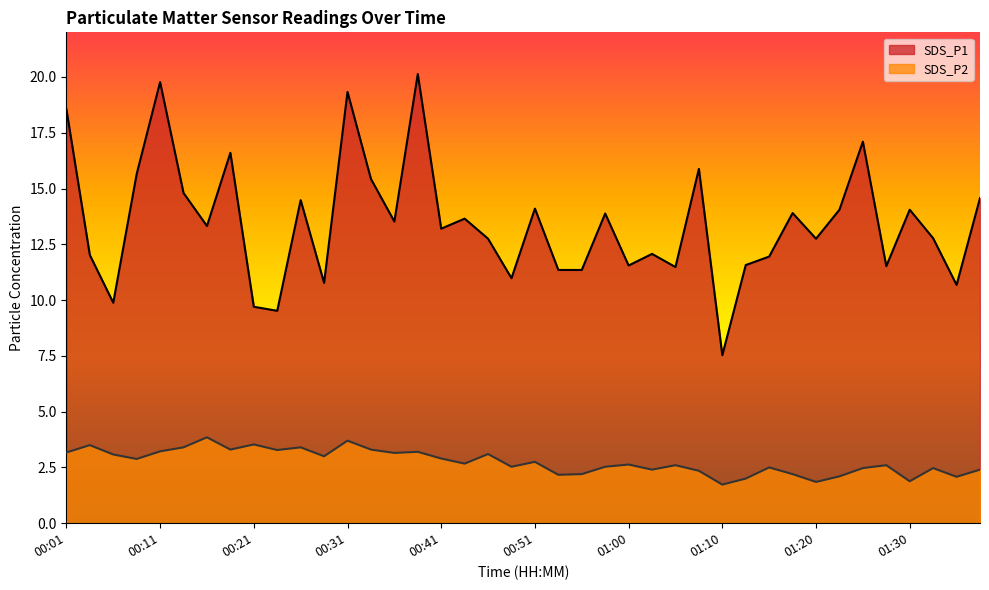

Is the value of SDS_P1 at 00:48 greater than the value of SDS_P2 at 00:41?

Yes